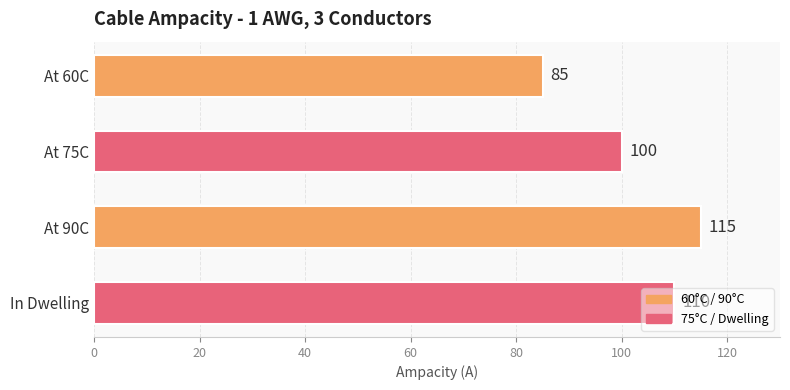

How many data points does each series have?

4